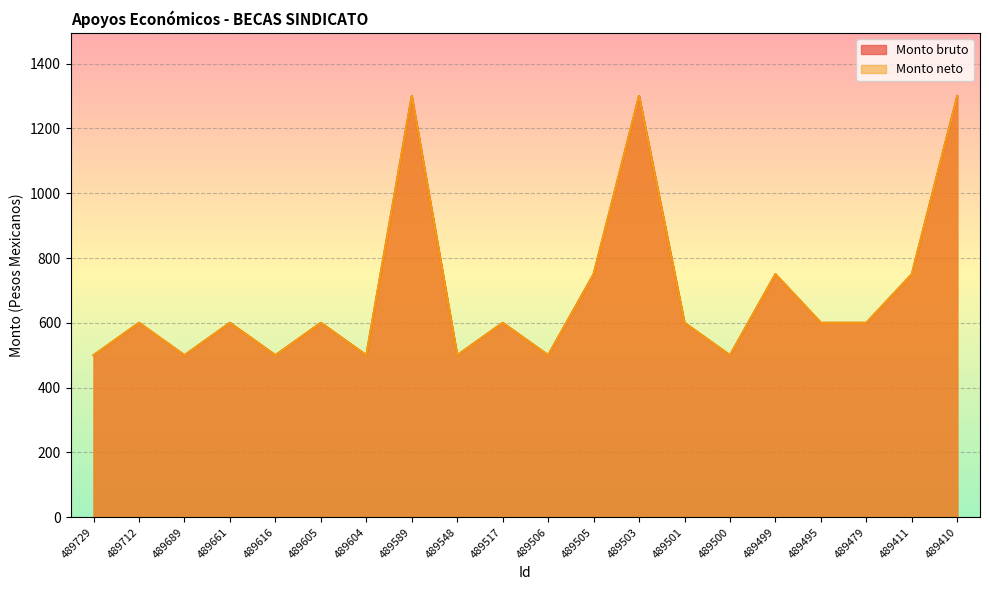

What is the value of the Monto neto point at the 16th from the left?

750